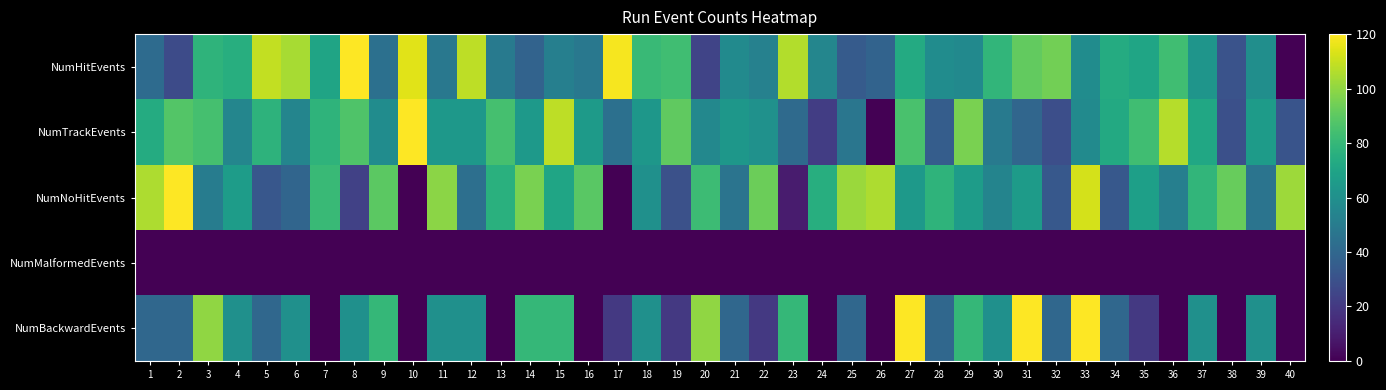

What is the total value across all series at 25?

223.6